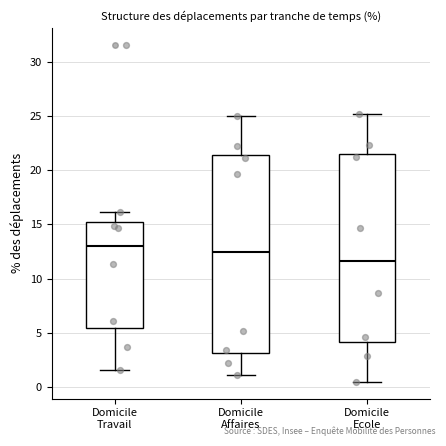

Which box's median line is the highest?

Domicile Travail